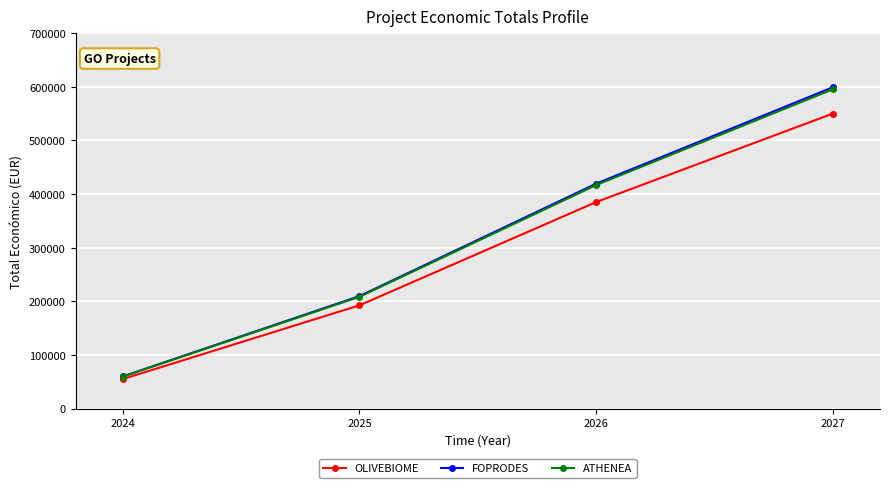

What is the maximum value shown in the chart?

599211.0